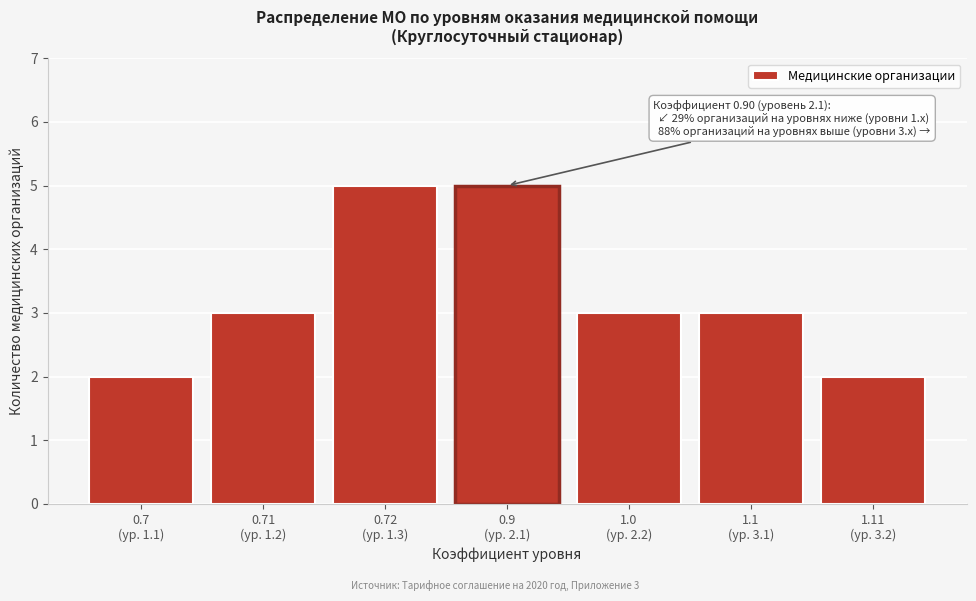

Reading right to left, transcribe all the data shown in this chart.

2	3	3	5	5	3	2